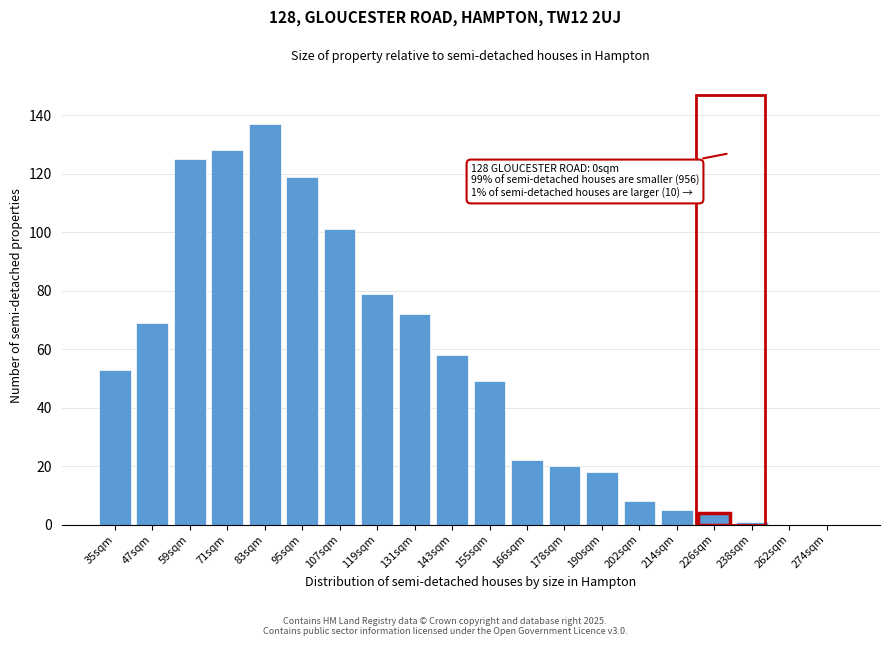

Reading left to right, transcribe all the data shown in this chart.

35sqm=53	47sqm=69	59sqm=125	71sqm=128	83sqm=137	95sqm=119	107sqm=101	119sqm=79	131sqm=72	143sqm=58	155sqm=49	166sqm=22	178sqm=20	190sqm=18	202sqm=8	214sqm=5	226sqm=4	238sqm=1	262sqm=0	274sqm=0